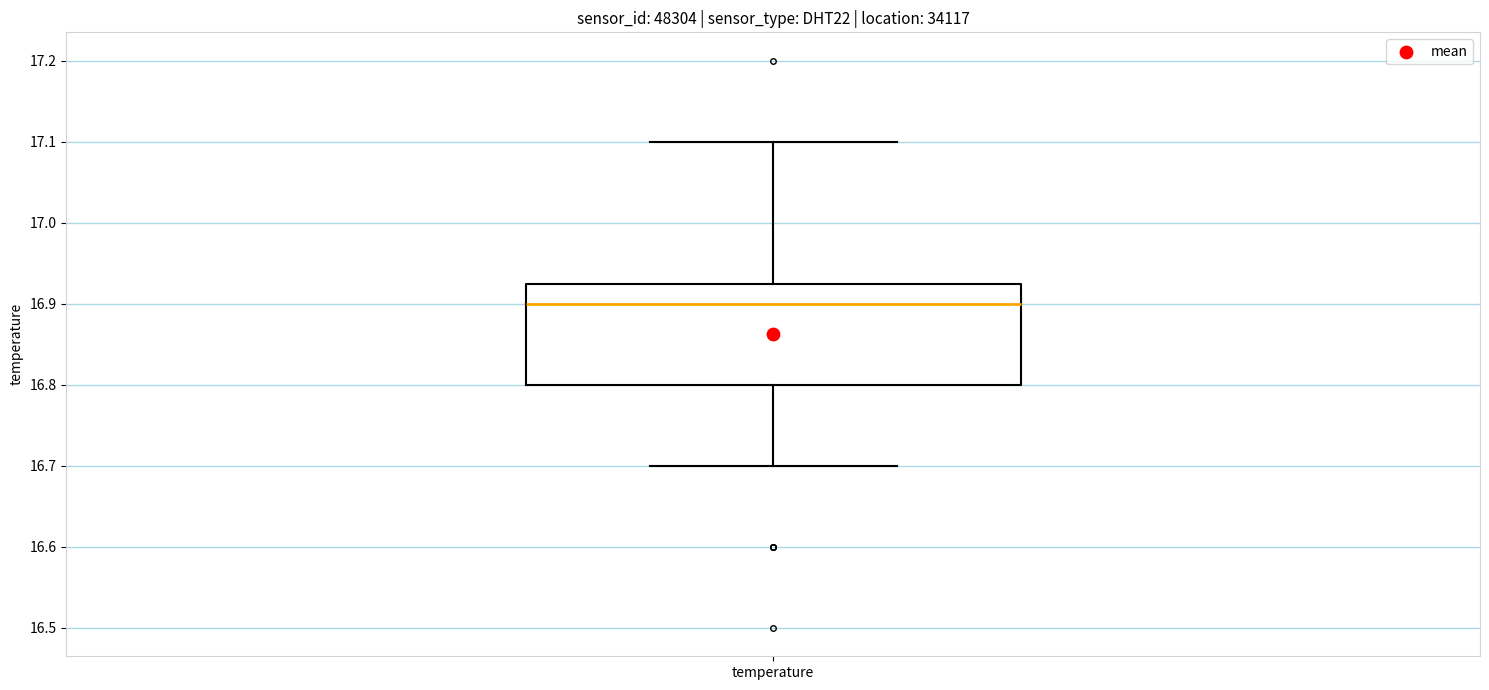

Transcribe this box plot: give where the median line is, the range the box spans, and where the two whiskers end, as read against the y-axis. The values are not printed on the chart, so give them approximately, as read against the axis.

median 16.90, box 16.80 to 16.93, whiskers 16.70 to 17.10